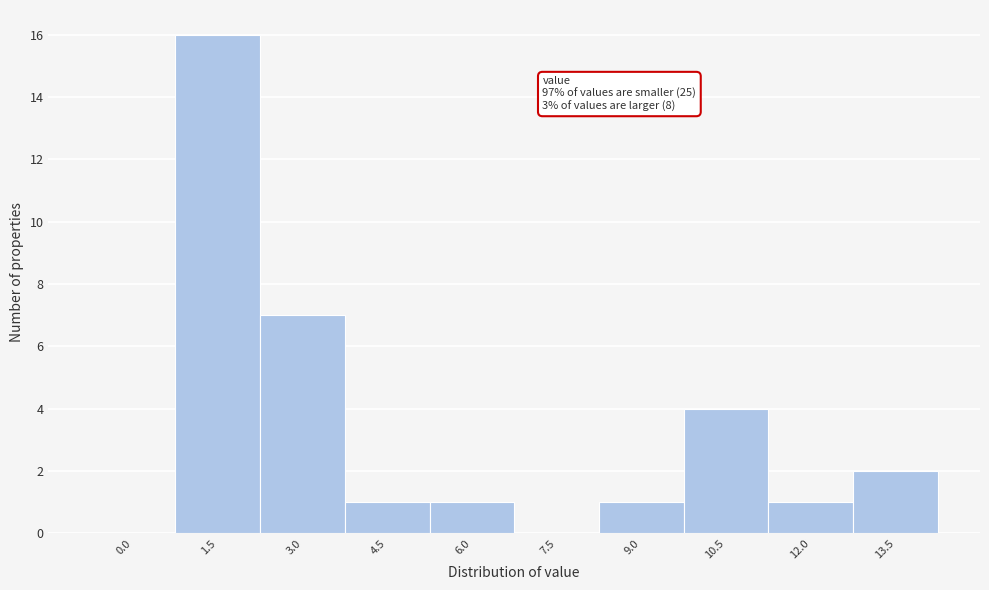

Reading left to right, transcribe all the data shown in this chart.

0.0=0	1.5=16	3.0=7	4.5=1	6.0=1	7.5=0	9.0=1	10.5=4	12.0=1	13.5=2